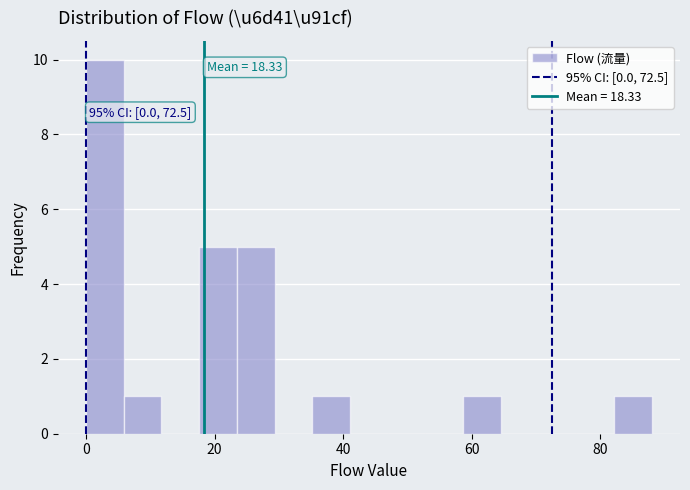

Read against the x-axis, roughly where is the centre of the tallest bar?

2